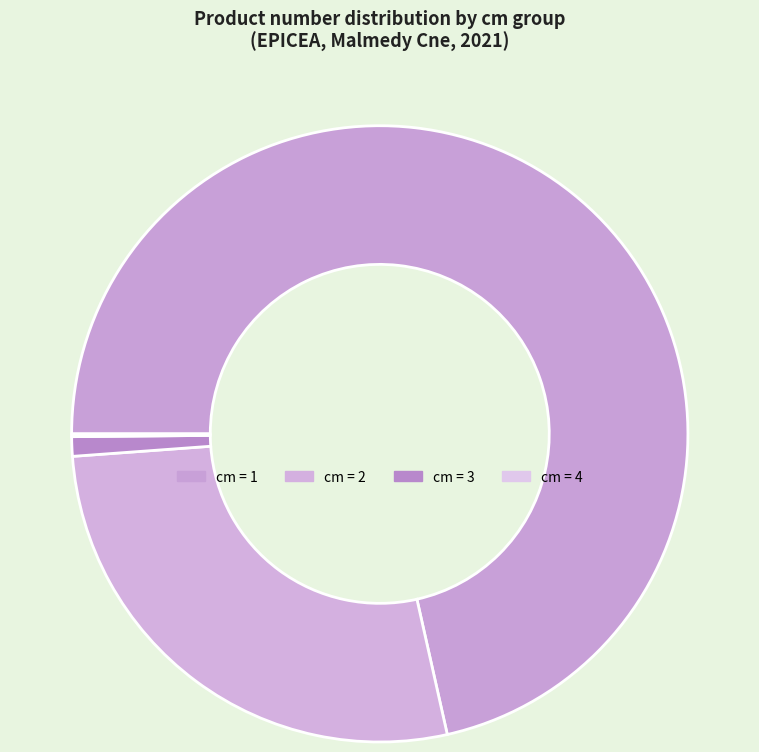

Count the number of slices in the pie.

4